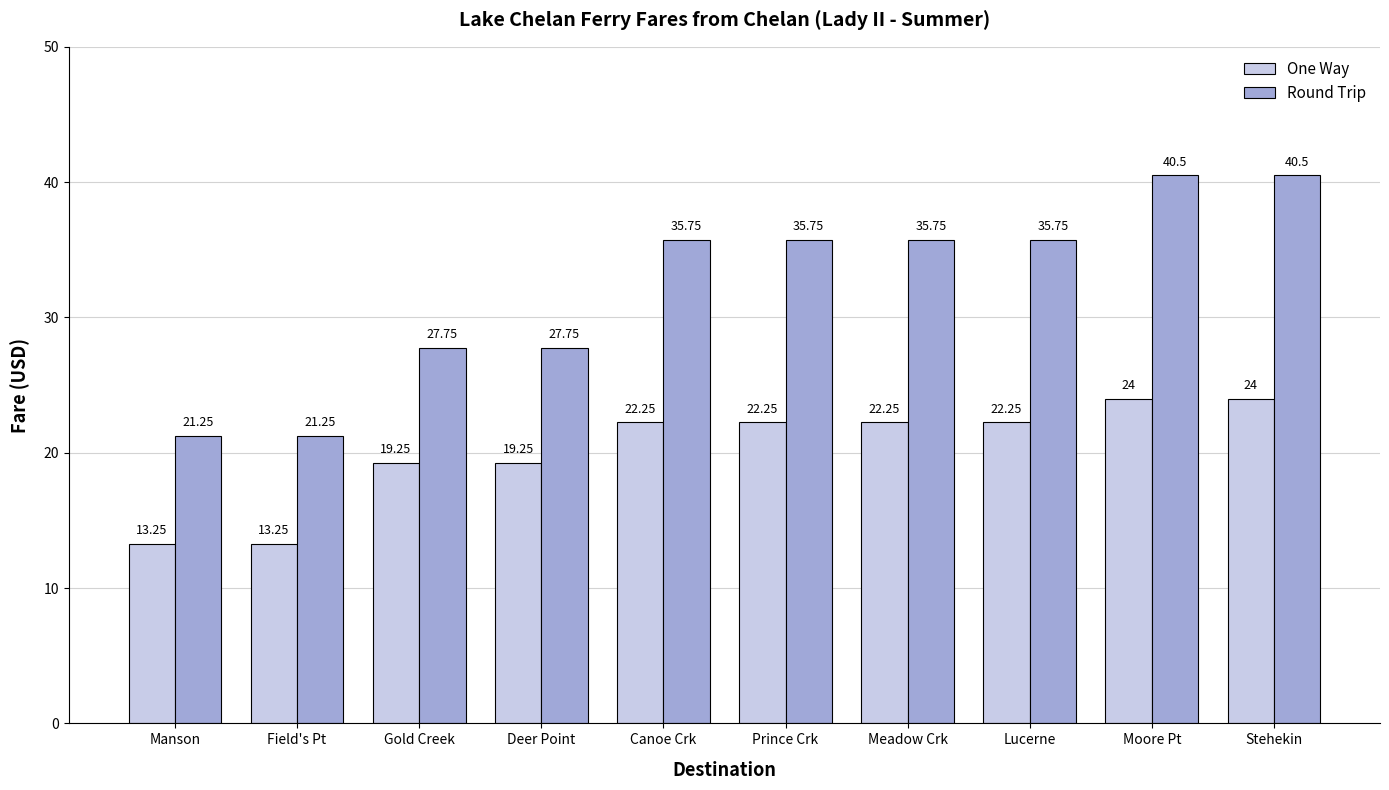

At Canoe Crk, list the series in order from largest to smallest.

Round Trip, One Way